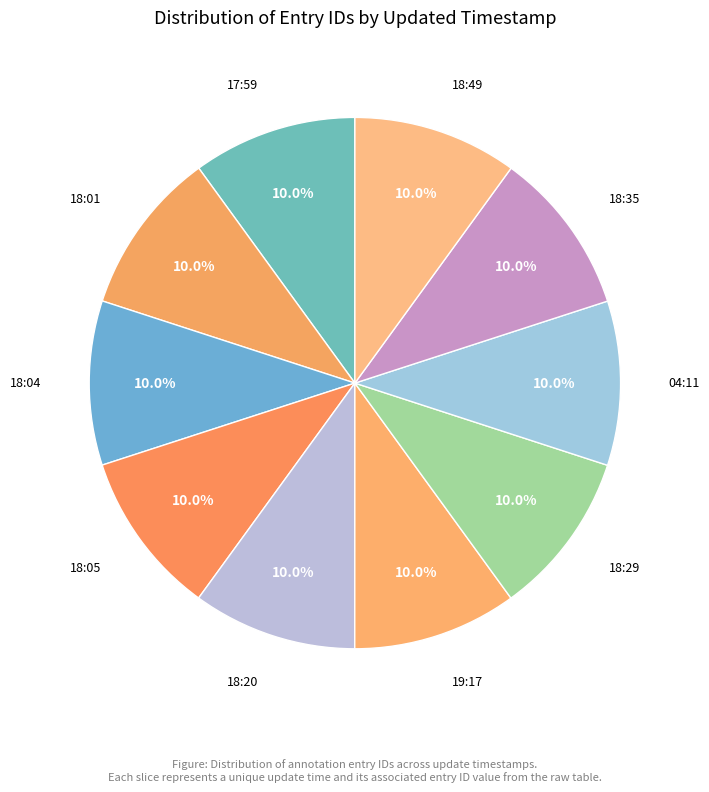

Count the number of slices in the pie.

10